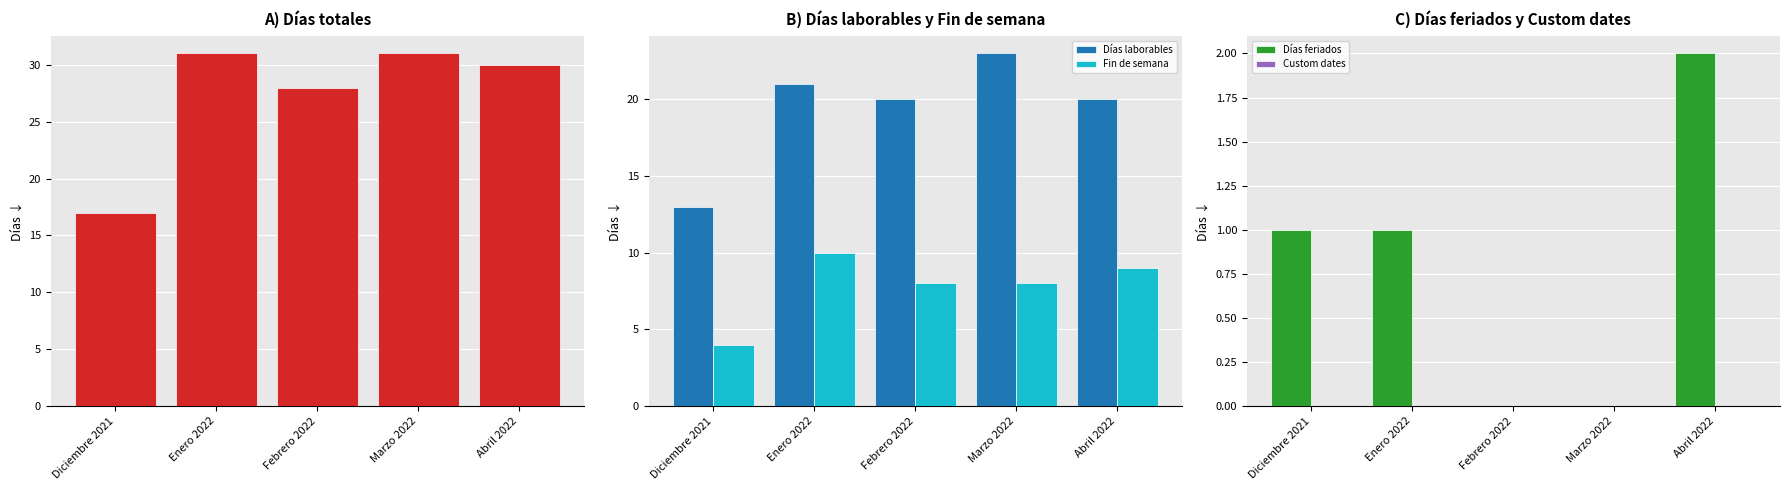

True or false: Días laborables has a value of 8 at Marzo 2022.

False